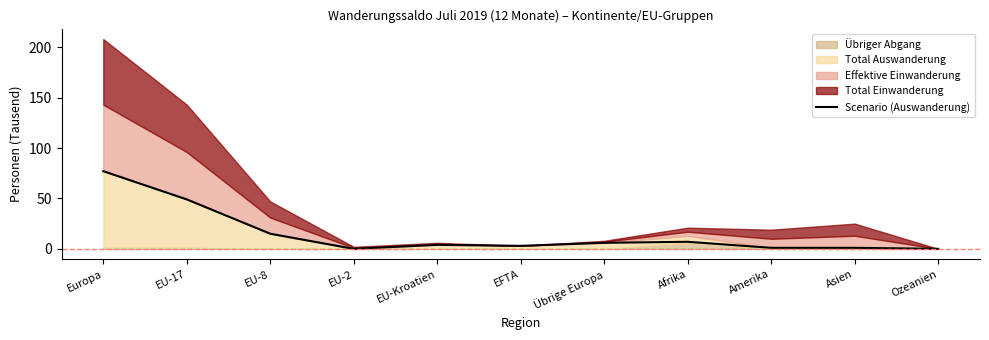

Where is the data nearest to the value 38?

EU-17